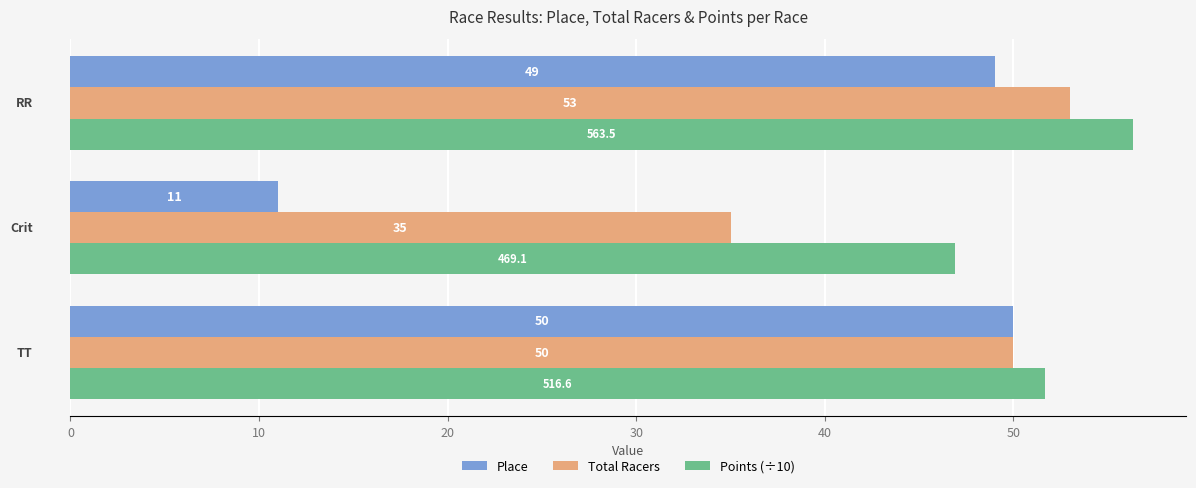

Rank the series by their maximum value, from lowest to highest.

Place, Total Racers, Points (÷10)